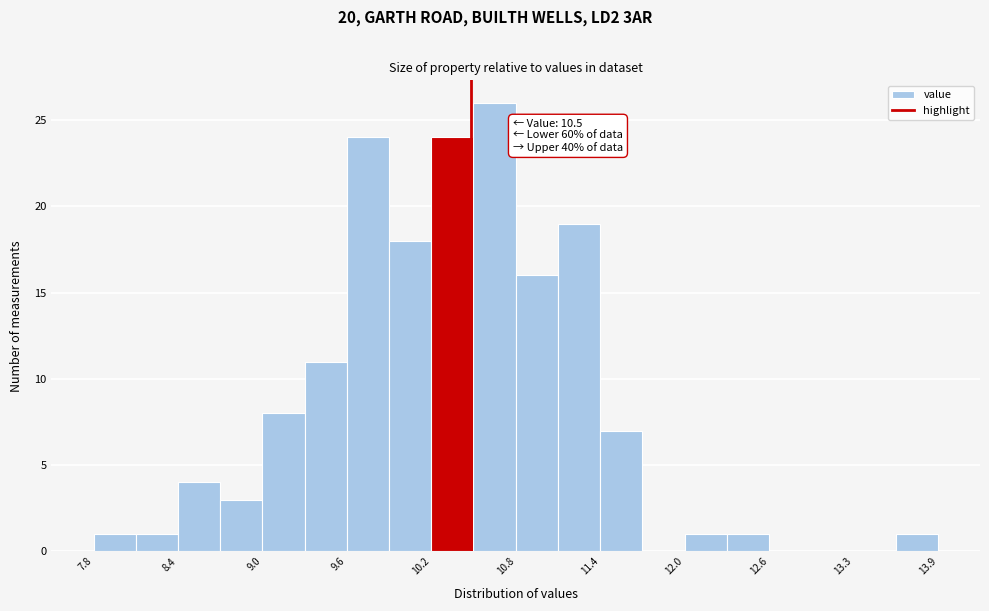

Around what value on the x-axis is the tallest bar? Give the approximate position of its centre, as read against the axis.

10.7